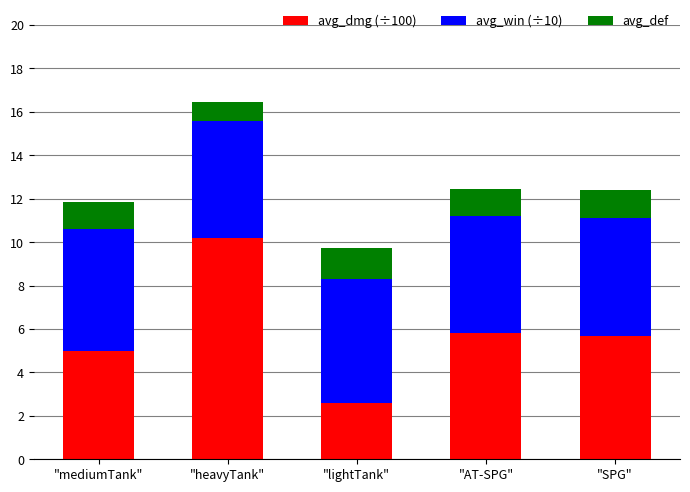

What are all the series names shown in the legend?

avg_dmg (÷100), avg_win (÷10), avg_def